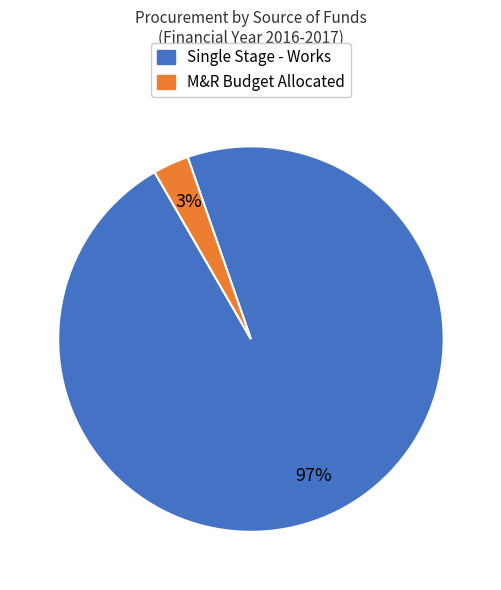

How many slices are in this pie chart?

2